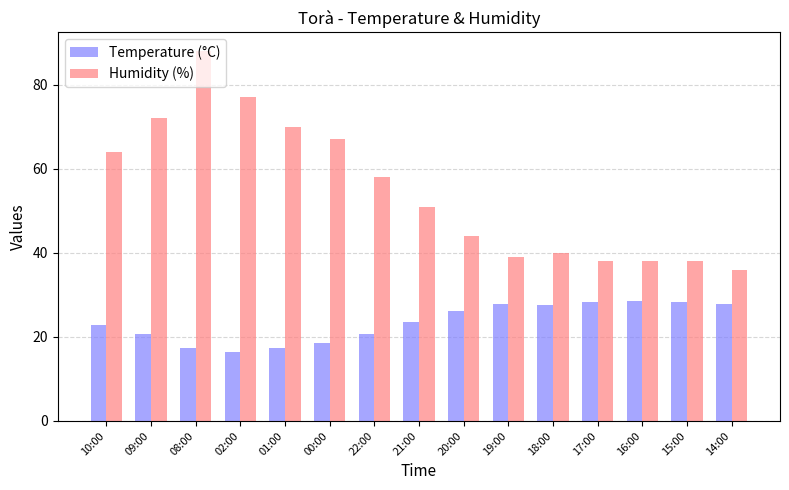

Rank the series by their maximum value, from lowest to highest.

Temperature (°C), Humidity (%)